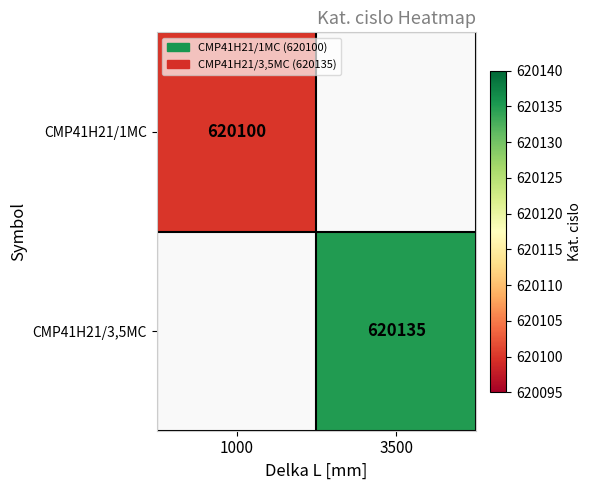

True or false: CMP41H21/3,5MC has a value of 620135 at 3500.

True